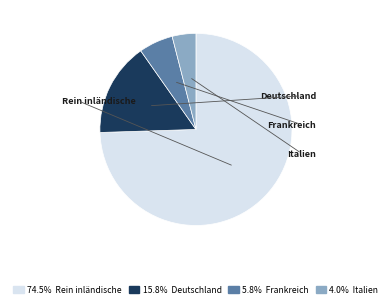

Is there a majority slice in this chart?

Yes